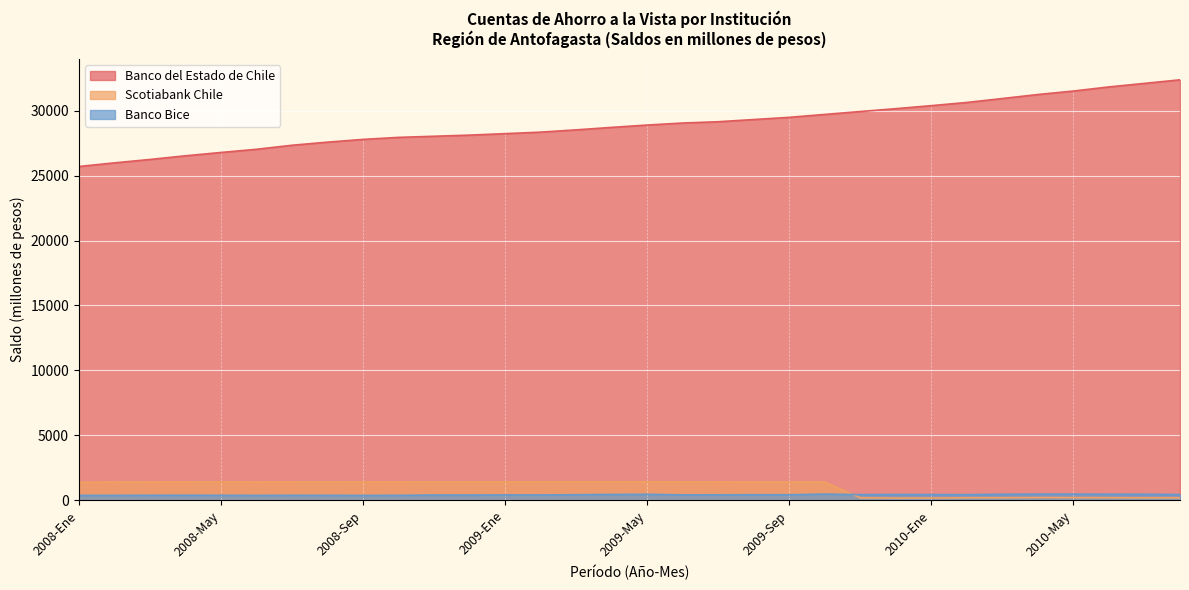

How many lines are shown in the chart?

3